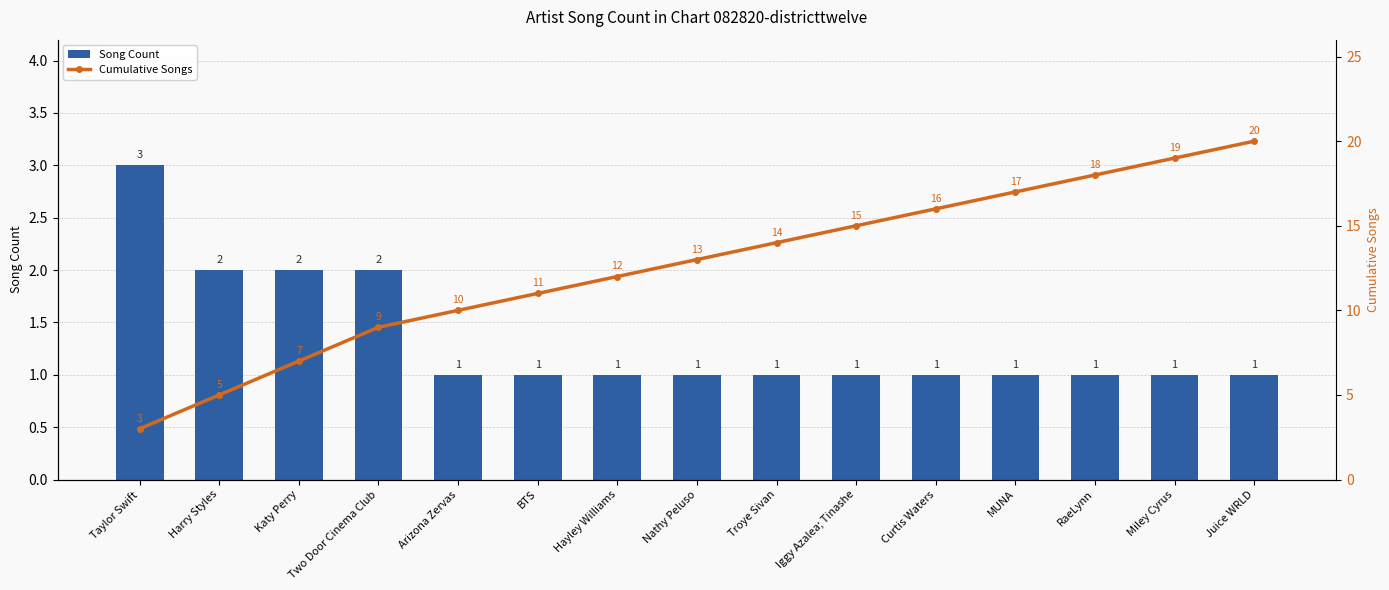

Which series has the widest spread of values?

Cumulative Songs